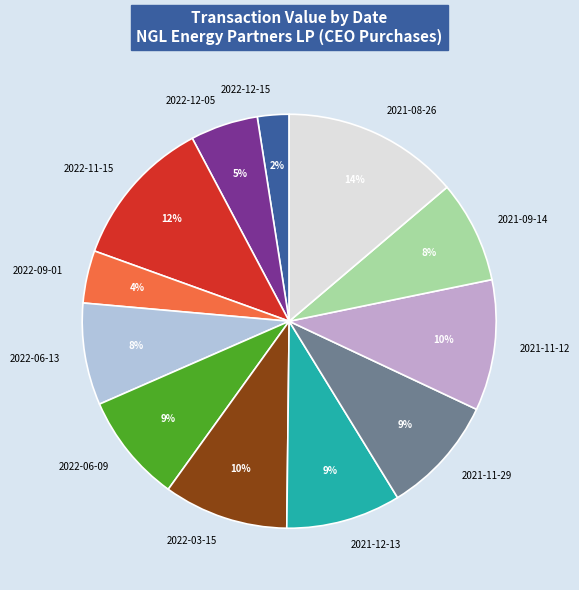

What is the largest slice in the pie chart?

2021-08-26